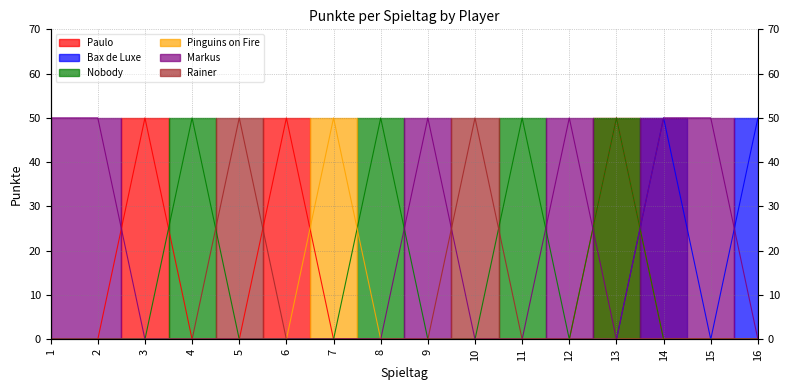

Reading left to right, what are all the values shown in this chart?

Paulo: 0	0	50	0	0	50	0	0	0	0	0	0	50	0	0	0
Bax de Luxe: 0	0	0	0	0	0	0	0	0	0	0	0	0	50	0	50
Nobody: 0	0	0	50	0	0	0	50	0	0	50	0	50	0	0	0
Pinguins on Fire: 0	0	0	0	0	0	50	0	0	0	0	0	0	0	0	0
Markus: 50	50	0	0	0	0	0	0	50	0	0	50	0	50	50	0
Rainer: 0	0	0	0	50	0	0	0	0	50	0	0	0	0	0	0